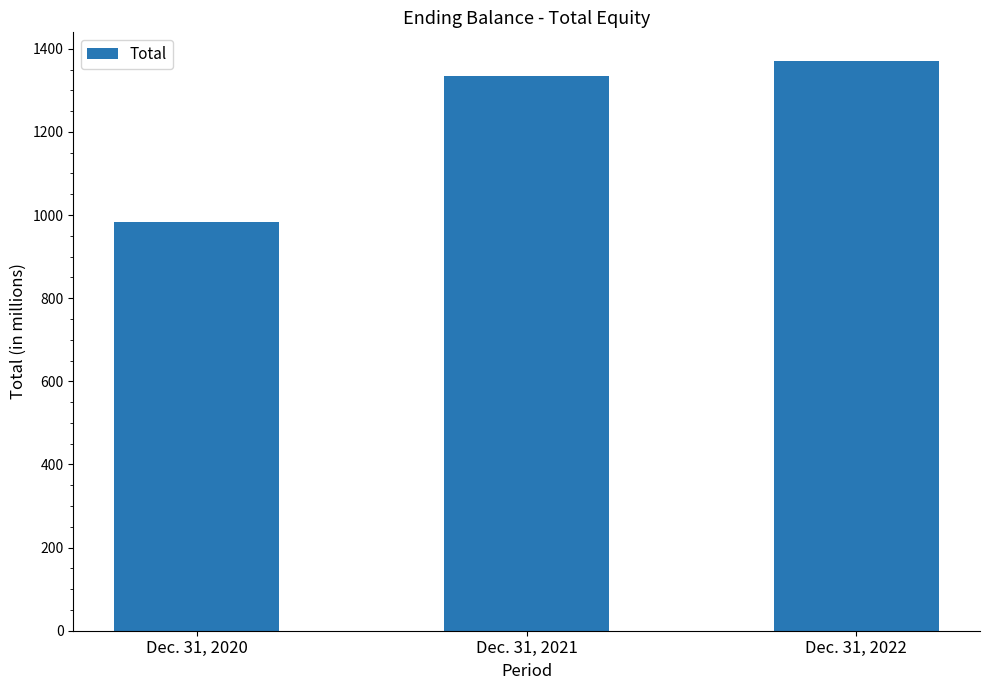

How many bars are there in total?

3